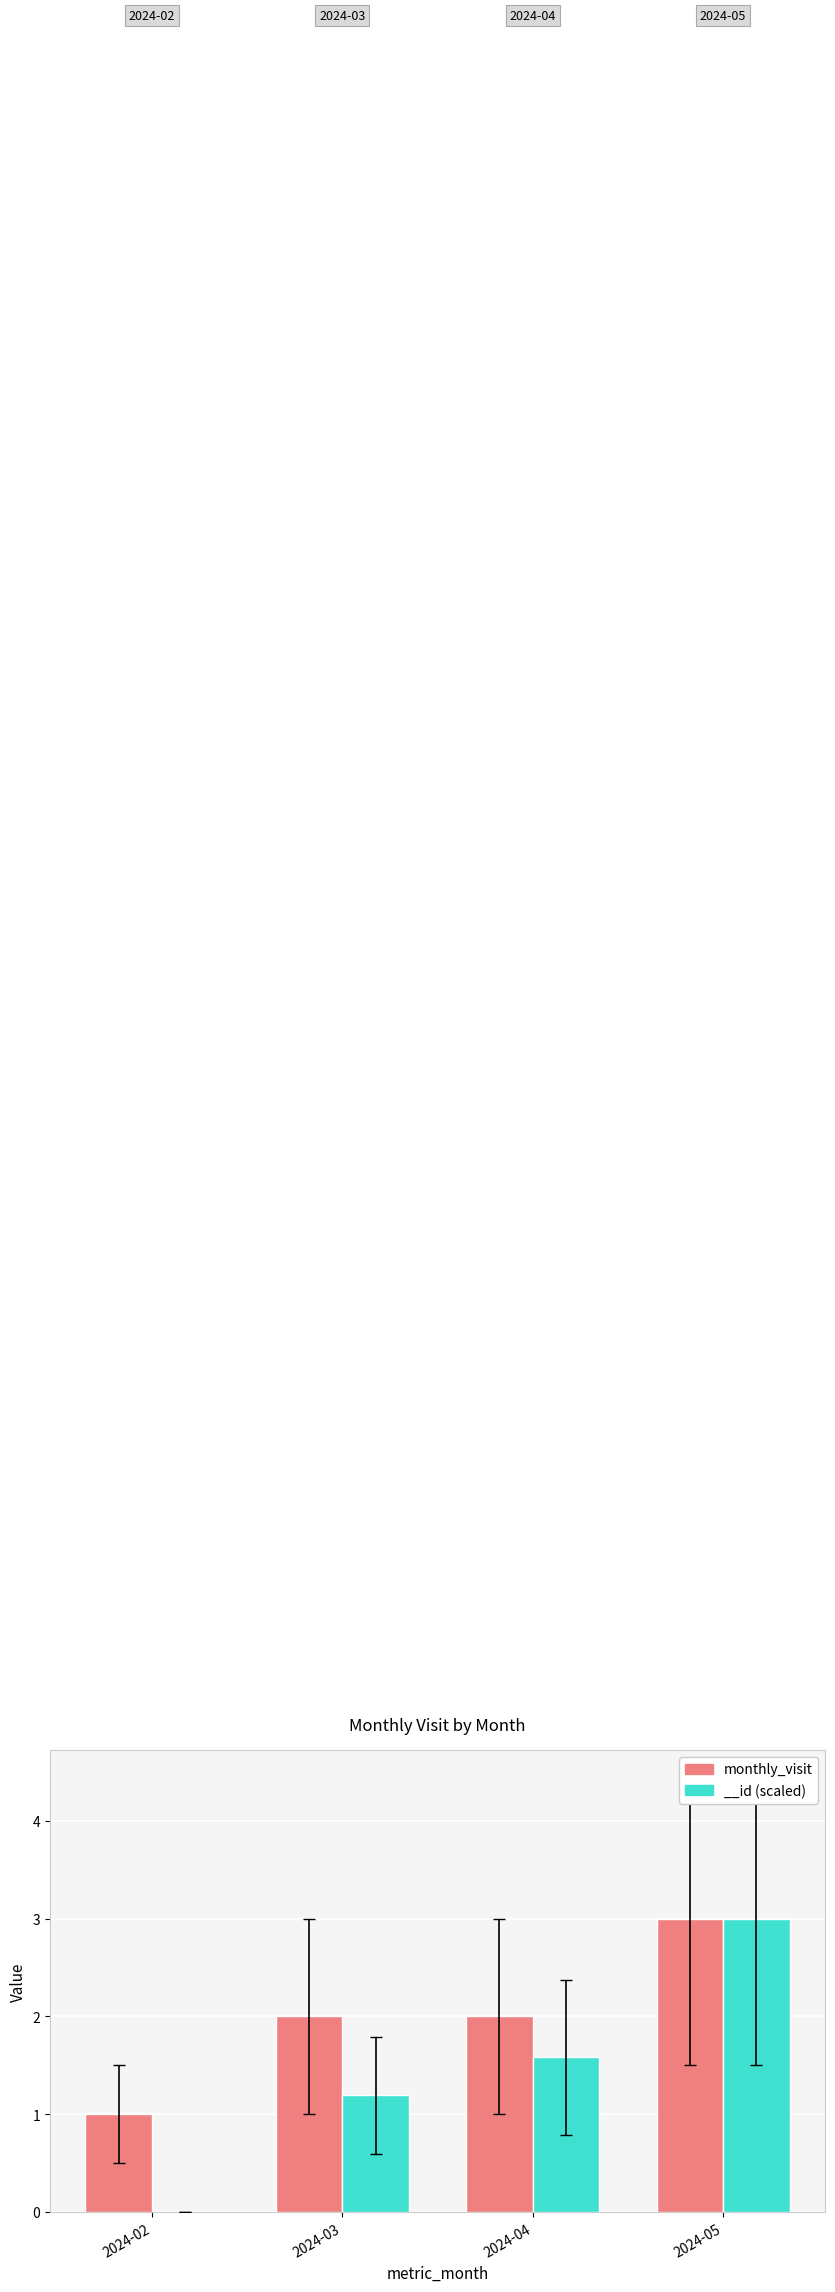

What is the sum of the values at 2024-03 and 2024-05?

5